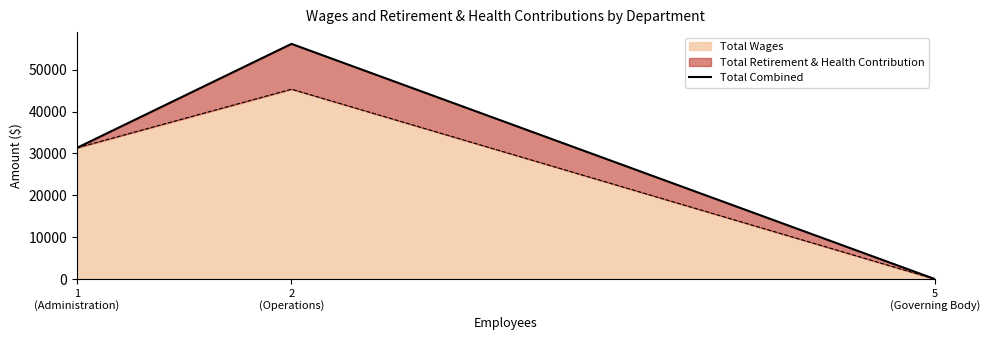

At which label is the value closest to 28095?

1
(Administration)